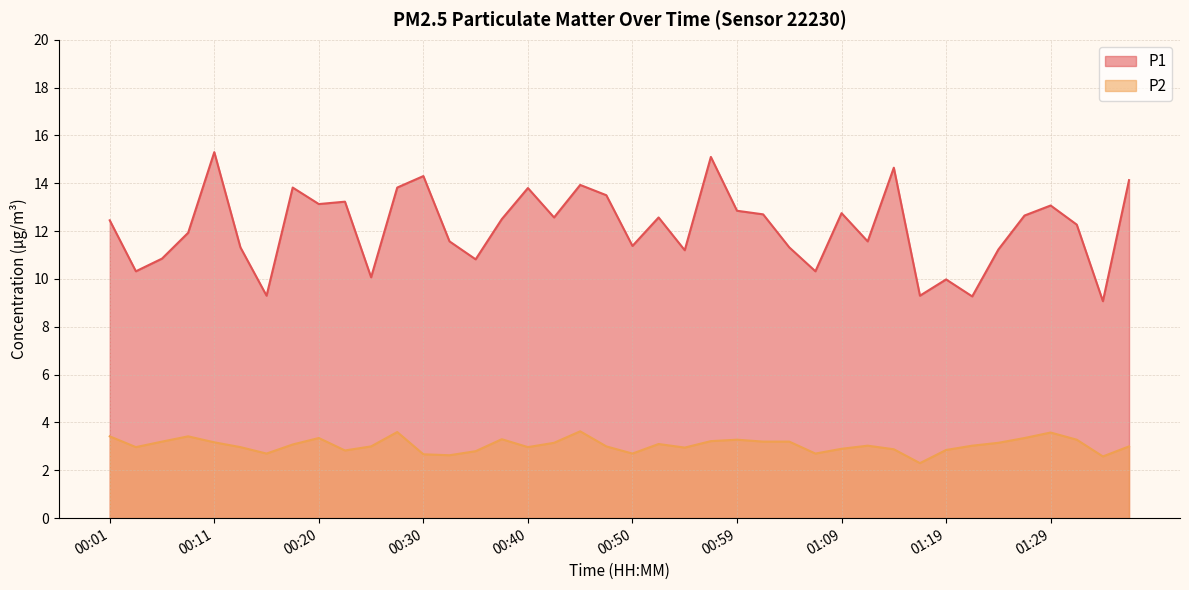

At which label does P1 first exceed 12?

00:01